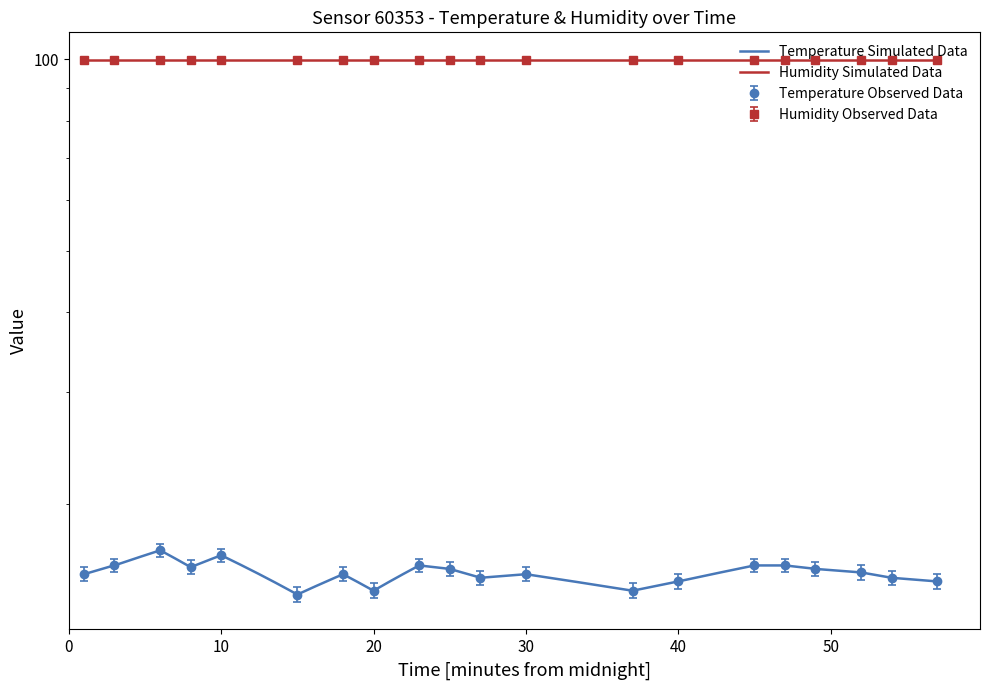

List the labels in order of value, smallest first.

00:15, 00:20, 00:37, 00:40, 00:57, 00:27, 00:54, 00:01, 00:18, 00:30, 00:52, 00:25, 00:49, 00:08, 00:03, 00:23, 00:45, 00:47, 00:10, 00:06